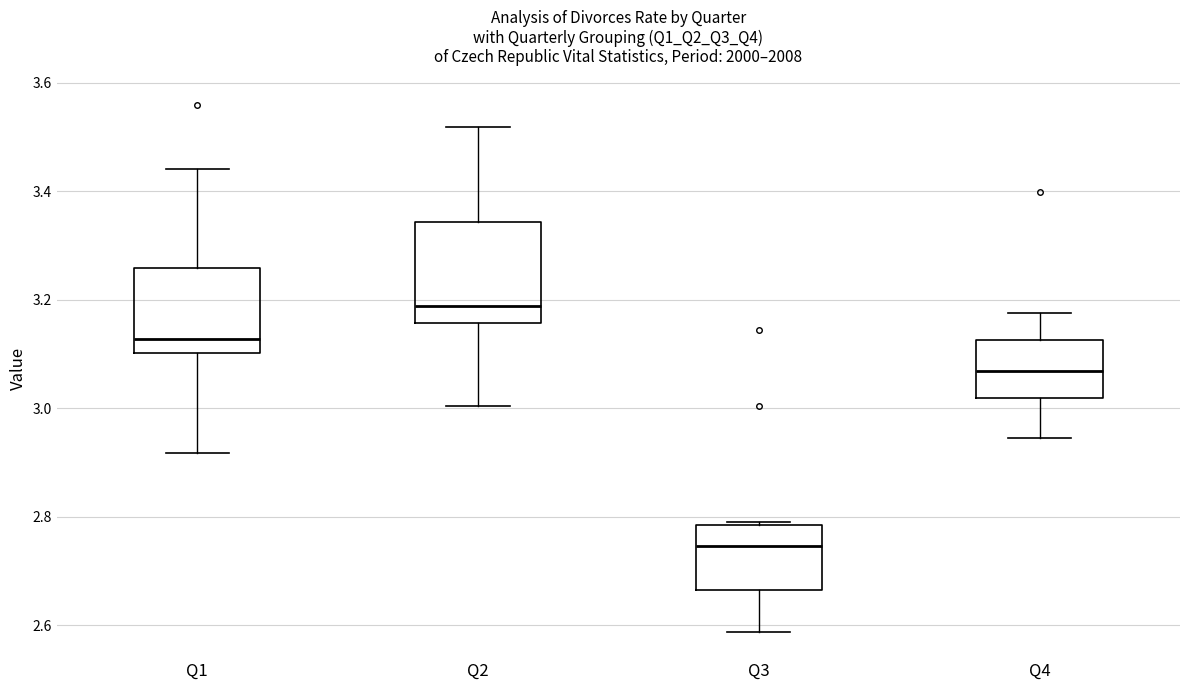

Reading left to right, read every box against the y-axis: the position of its median line, the range the box covers, and the ends of its whiskers. The values are not printed on the chart, so give them approximately, as read against the axis.

Q1: median 3.12, box 3.10 to 3.26, whiskers 2.92 to 3.44
Q2: median 3.18, box 3.16 to 3.34, whiskers 3.00 to 3.52
Q3: median 2.74, box 2.66 to 2.78, whiskers 2.58 to 2.80
Q4: median 3.06, box 3.02 to 3.12, whiskers 2.94 to 3.18